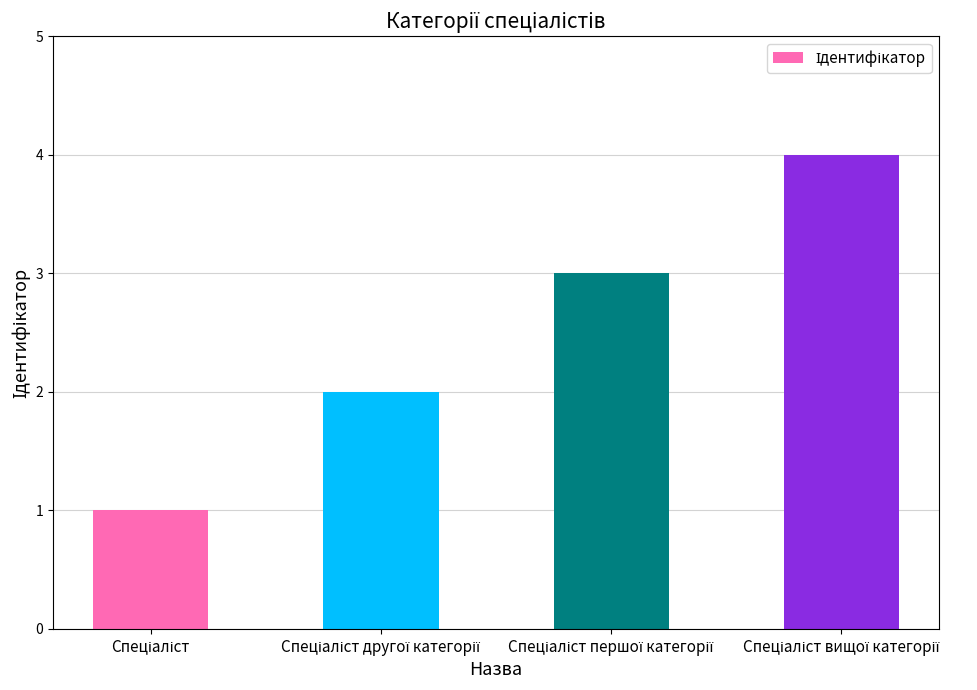

What is the sum of all values?

10